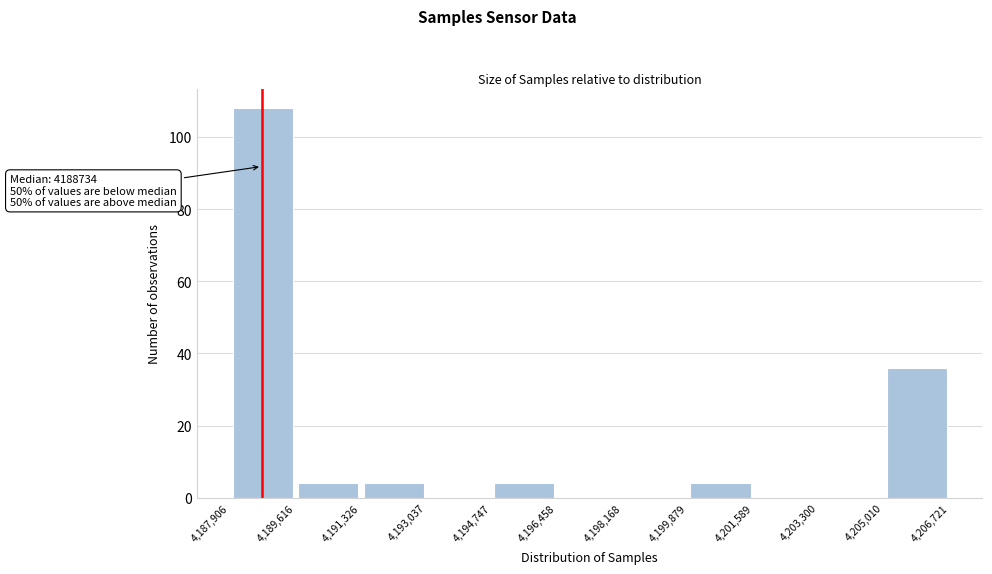

Over which range of the x-axis is the bar tallest?

4,187,906 to 4,189,616